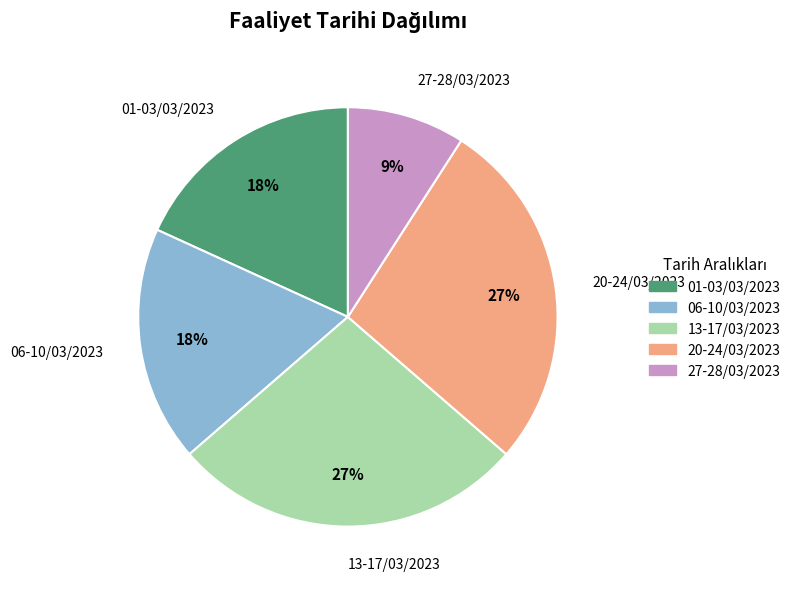

How many slices are in this pie chart?

5